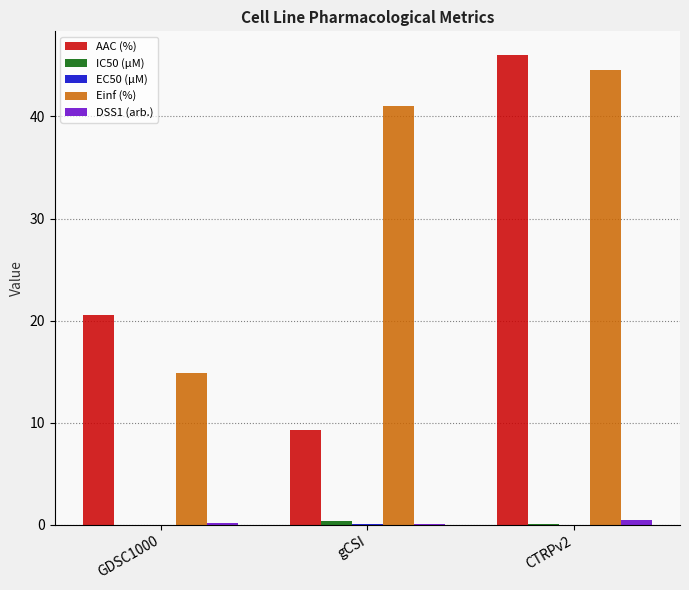

Which series has the largest total across all categories?

Einf (%)